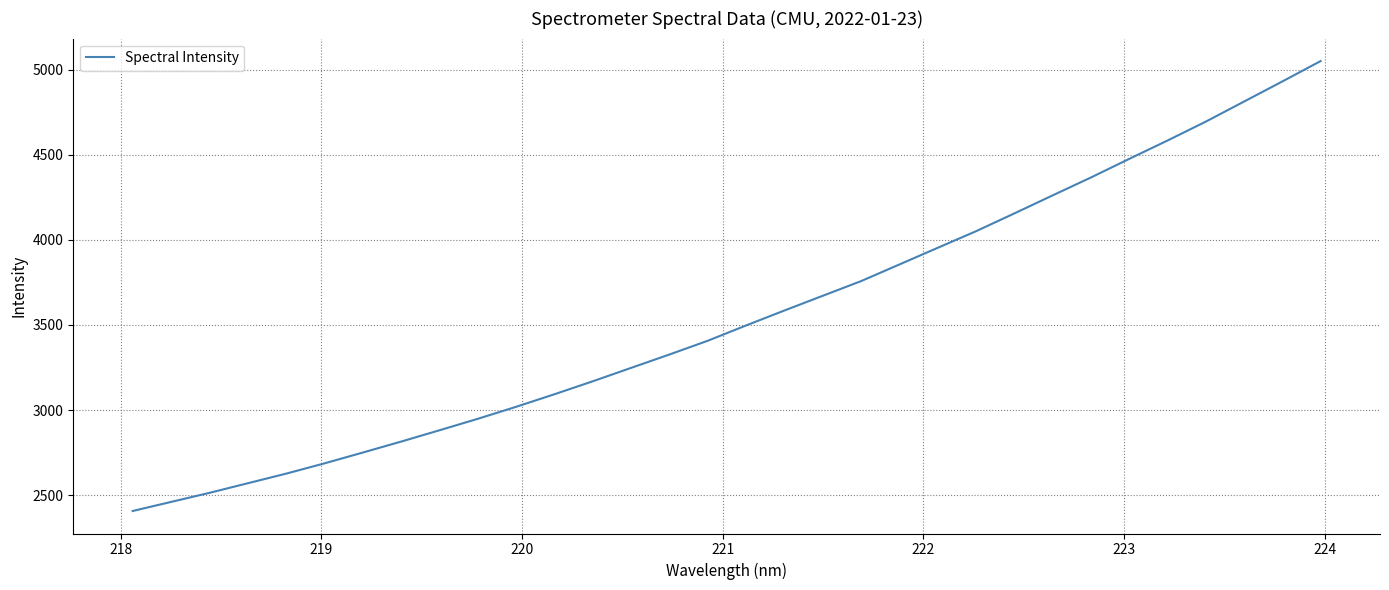

True or false: the data has more than 2 interior local peaks.

False